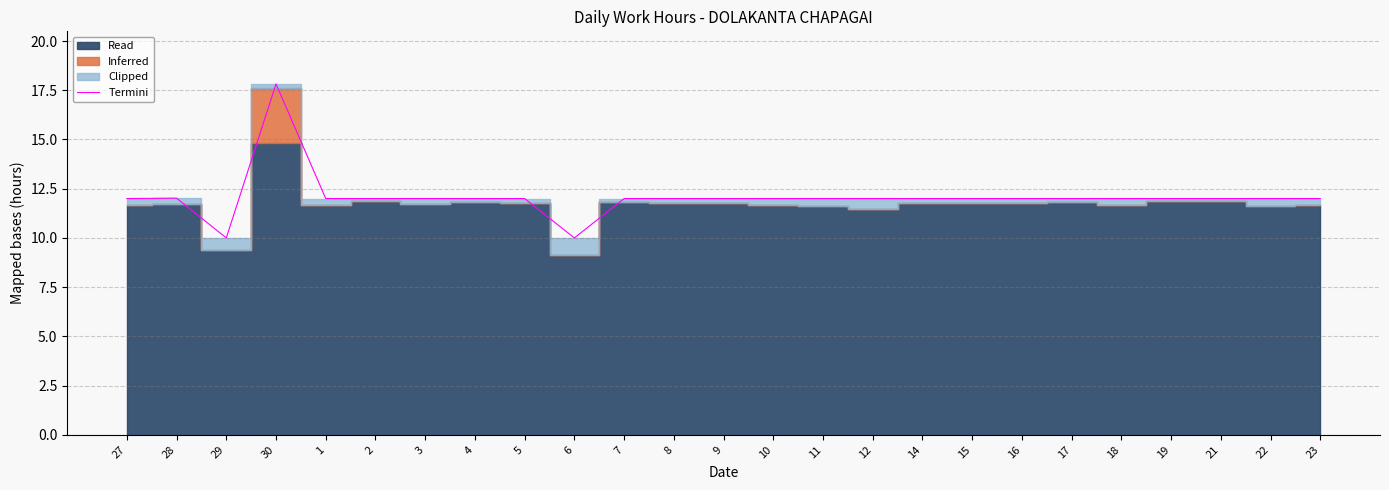

The chart shows a value of 16.8 at 27. True or false?

False